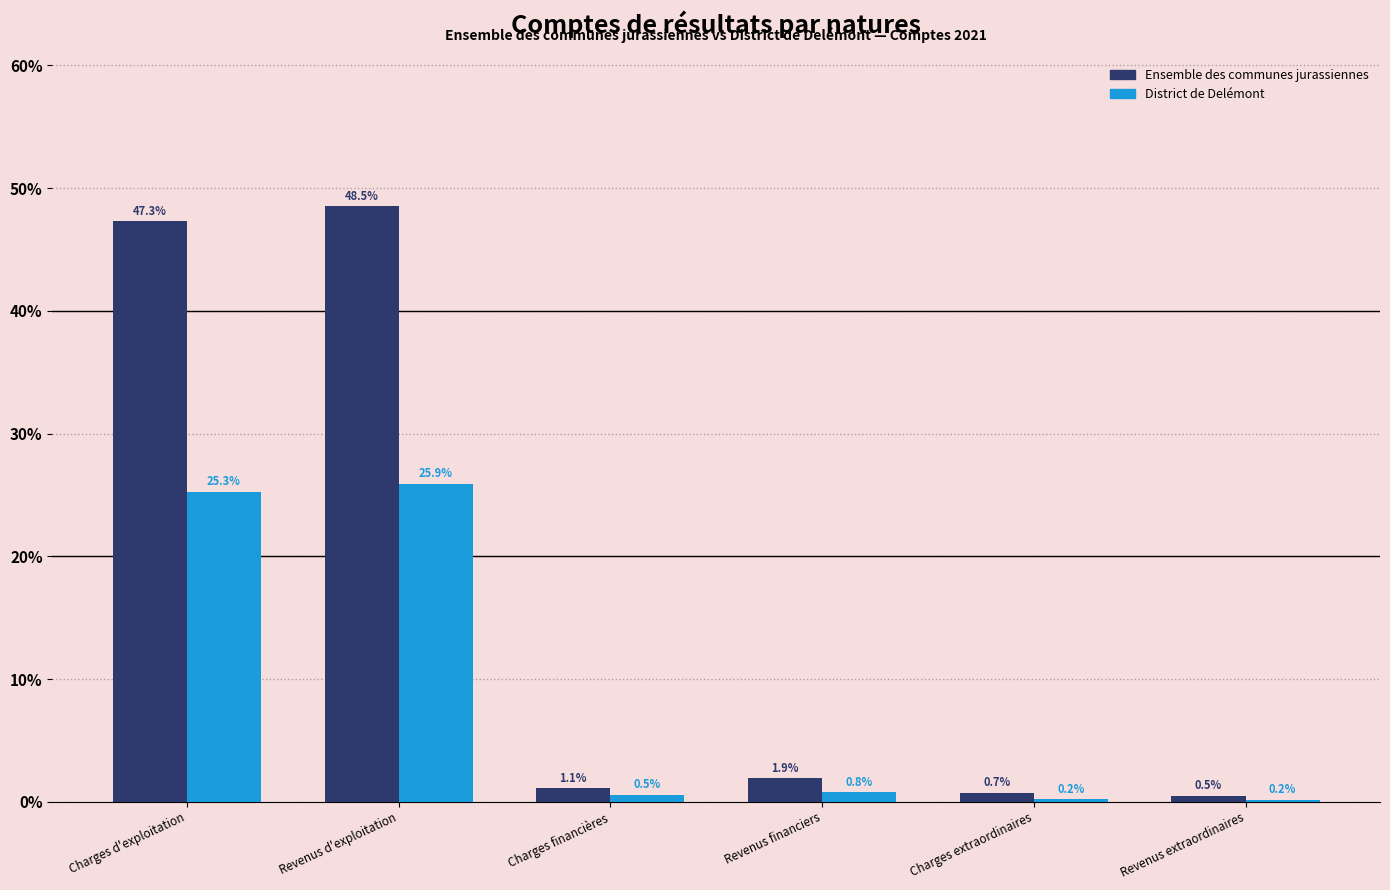

Reading left to right, list all the values displayed in this chart.

Ensemble des communes jurassiennes: Charges d'exploitation=47.3	Revenus d'exploitation=48.5	Charges financières=1.1	Revenus financiers=1.9	Charges extraordinaires=0.7	Revenus extraordinaires=0.5
District de Delémont: Charges d'exploitation=25.3	Revenus d'exploitation=25.9	Charges financières=0.5	Revenus financiers=0.8	Charges extraordinaires=0.2	Revenus extraordinaires=0.2